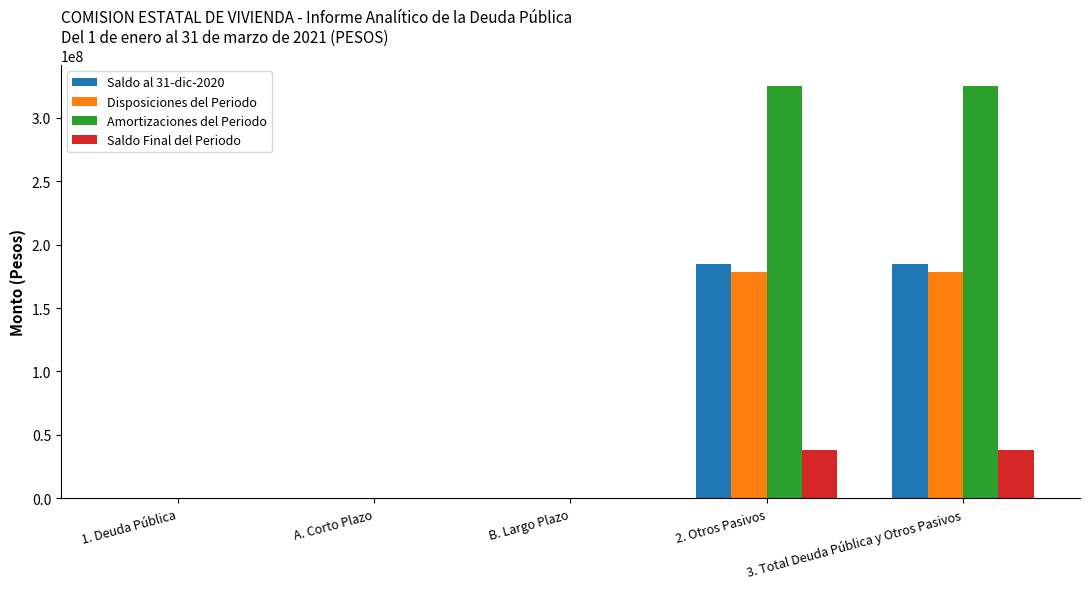

Reading right to left, list all the values displayed in this chart.

Saldo al 31-dic-2020: 3. Total Deuda Pública y Otros Pasivos=184827128.9	2. Otros Pasivos=184827128.9	B. Largo Plazo=0.0	A. Corto Plazo=0.0	1. Deuda Pública=0.0
Disposiciones del Periodo: 3. Total Deuda Pública y Otros Pasivos=178492961.1	2. Otros Pasivos=178492961.1	B. Largo Plazo=0.0	A. Corto Plazo=0.0	1. Deuda Pública=0.0
Amortizaciones del Periodo: 3. Total Deuda Pública y Otros Pasivos=325190208.4	2. Otros Pasivos=325190208.4	B. Largo Plazo=0.0	A. Corto Plazo=0.0	1. Deuda Pública=0.0
Saldo Final del Periodo: 3. Total Deuda Pública y Otros Pasivos=38129881.6	2. Otros Pasivos=38129881.6	B. Largo Plazo=0.0	A. Corto Plazo=0.0	1. Deuda Pública=0.0